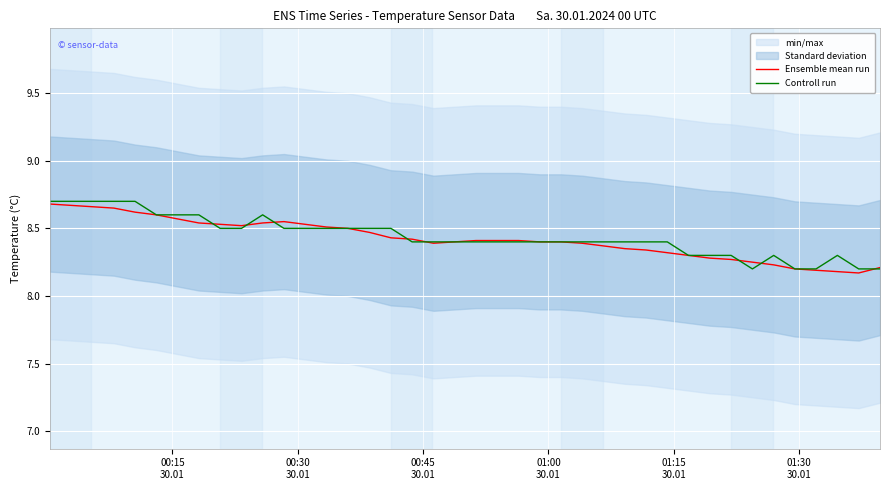

At which category is the sum across all series the highest?

00:15
30.01